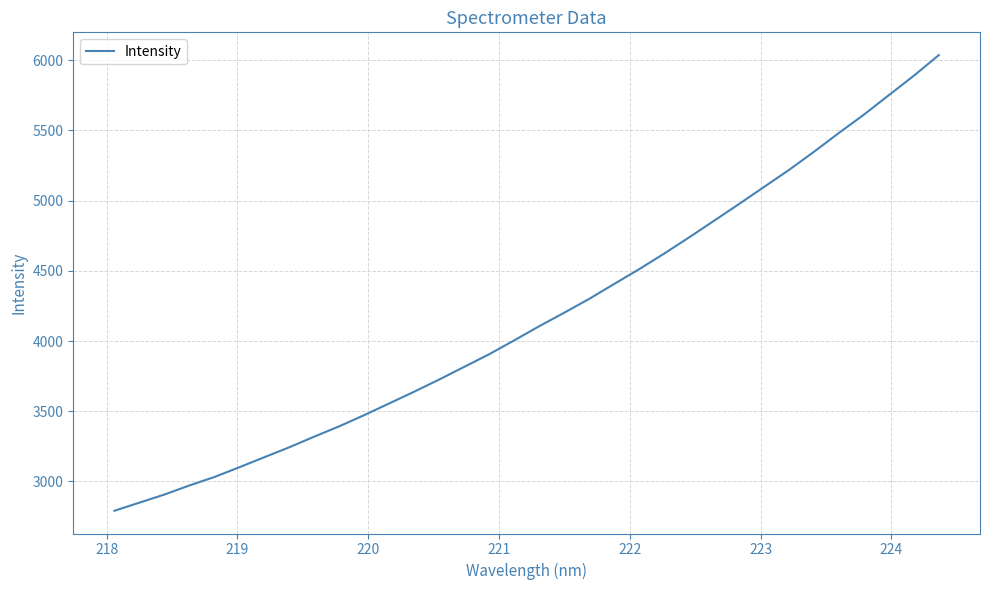

What is the smallest value displayed?

2791.1